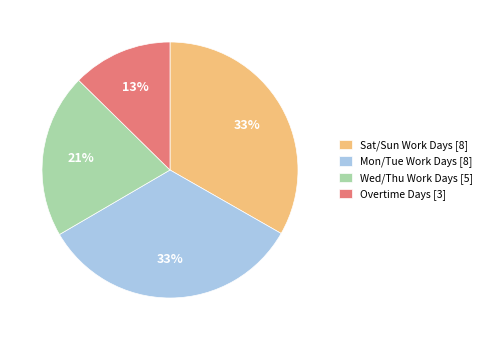

To the nearest percent, what portion does Overtime Days [3] represent?

13%